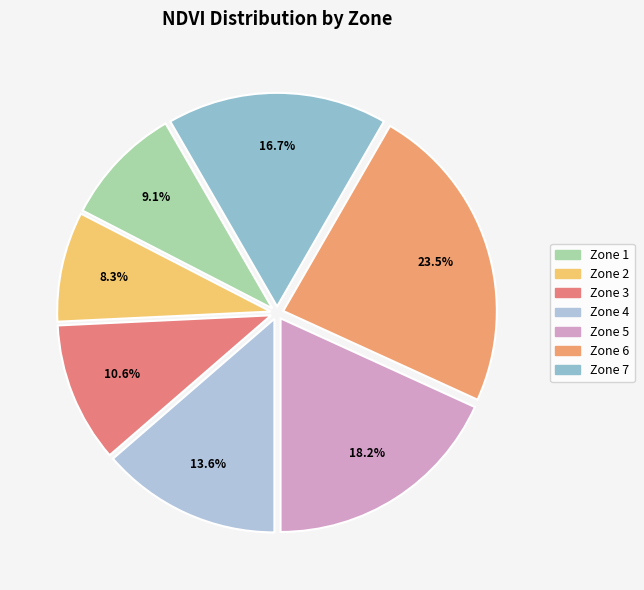

To the nearest percent, what is the difference between the largest and smallest slice percentages?

15%